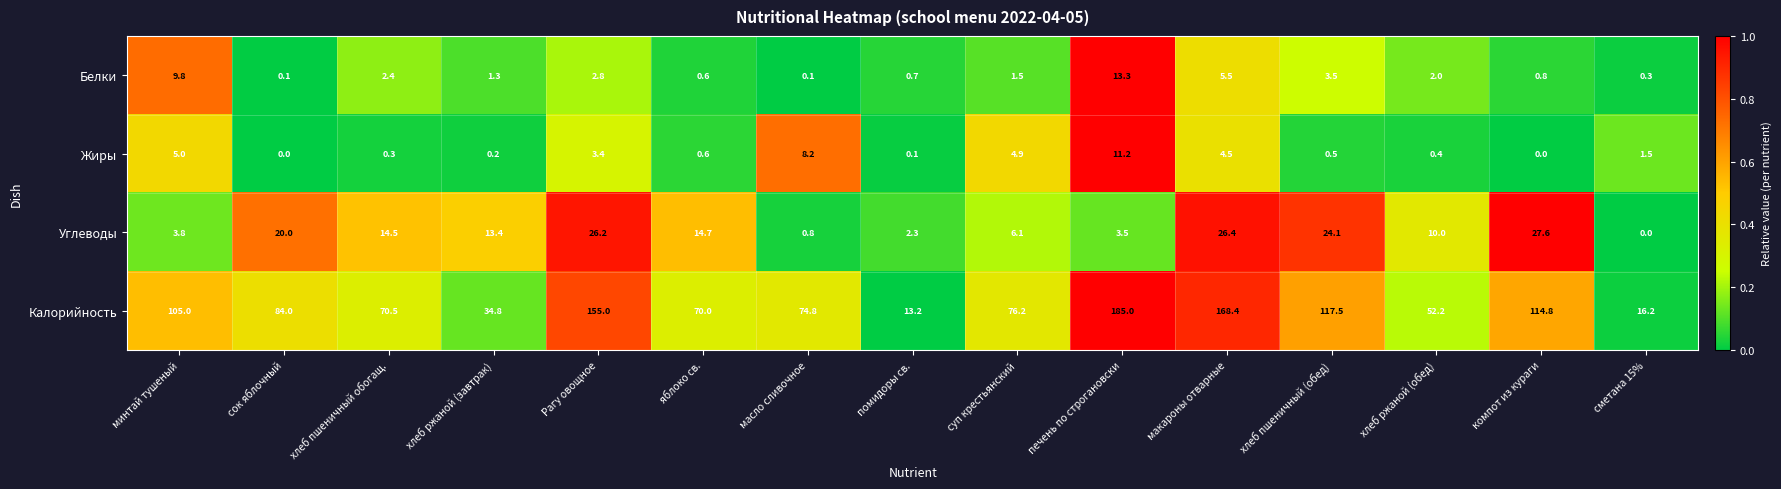

True or false: Калорийность has a value of 118.2 at суп крестьянский.

False